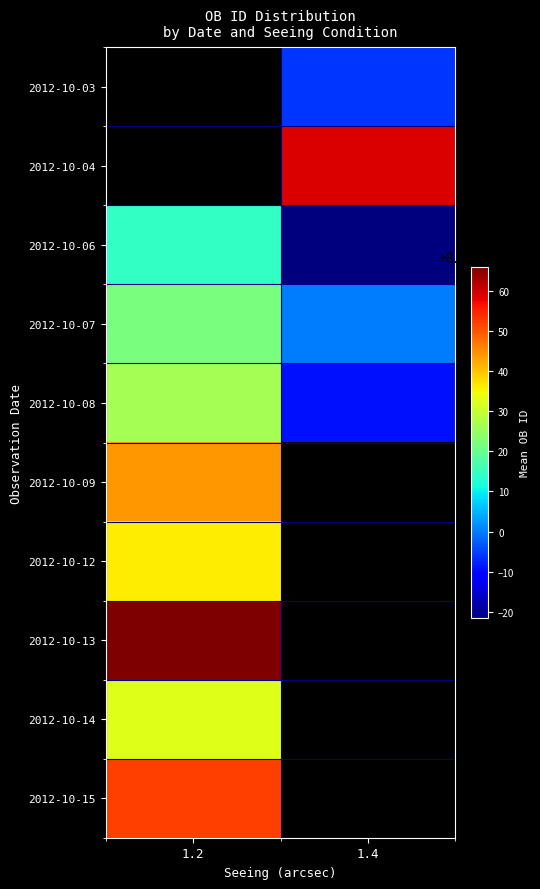

What is the minimum value shown in the chart?

812978.3